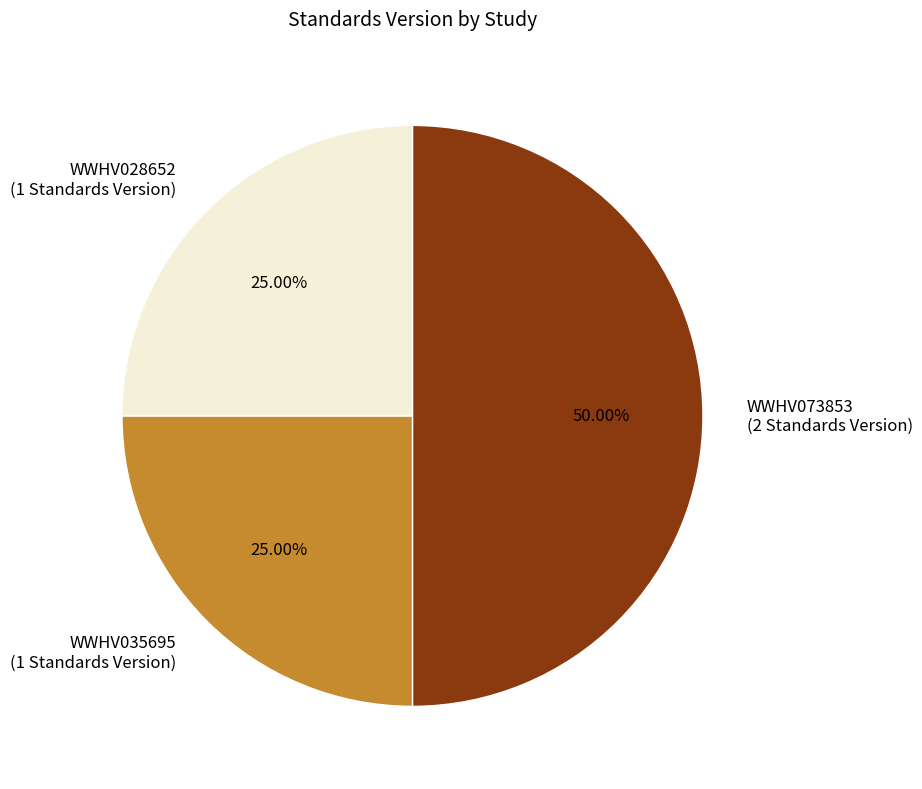

To the nearest percent, what percentage of the pie is WWHV028652?

25%